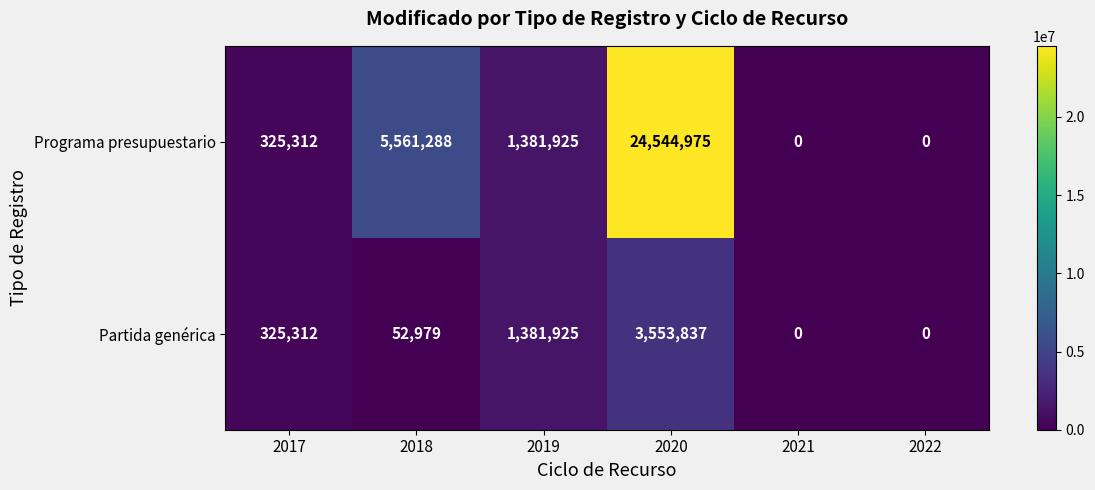

What is the sum of all Programa presupuestario values?

31813500